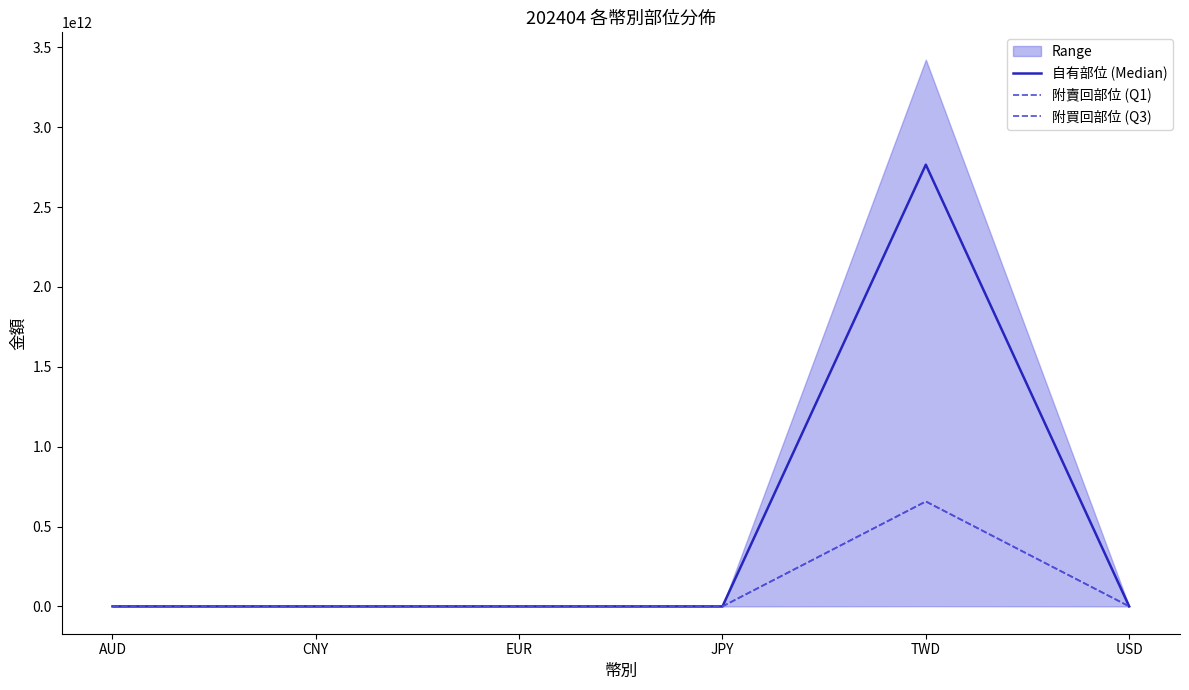

What is the spread (max minus min) of values at AUD?

2100000